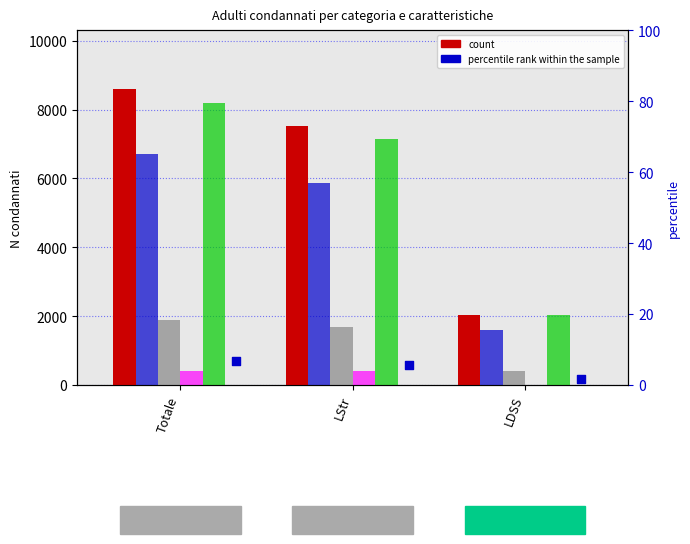

Is the value of Svizzeri at LDSS greater than the value of femminile at LDSS?

No